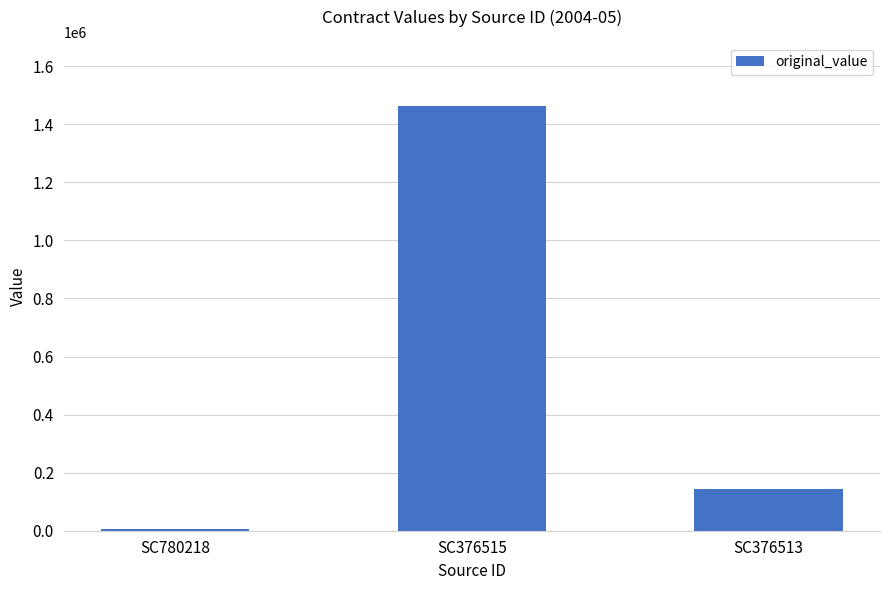

At which label does the data first exceed 143000?

SC376515